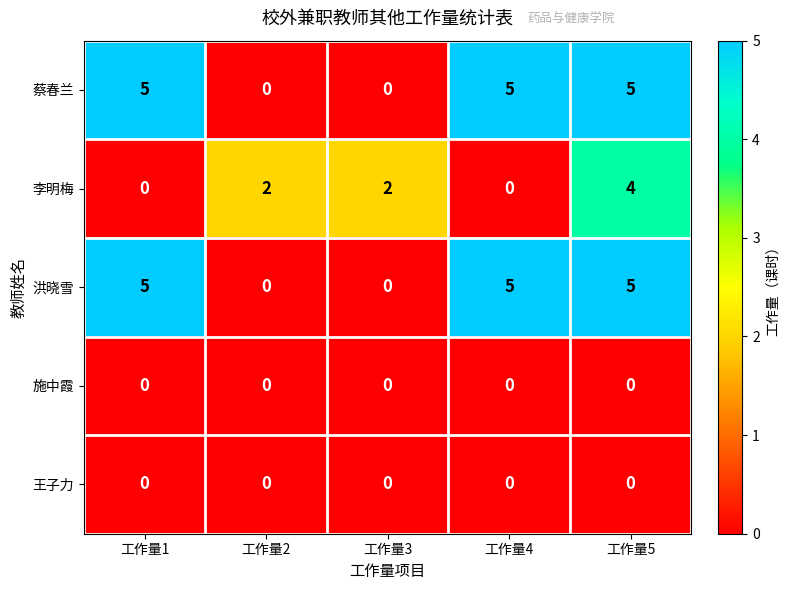

Reading right to left, what are all the values shown in this chart?

蔡春兰: 5	5	0	0	5
李明梅: 4	0	2	2	0
洪晓雪: 5	5	0	0	5
施中霞: 0	0	0	0	0
王子力: 0	0	0	0	0